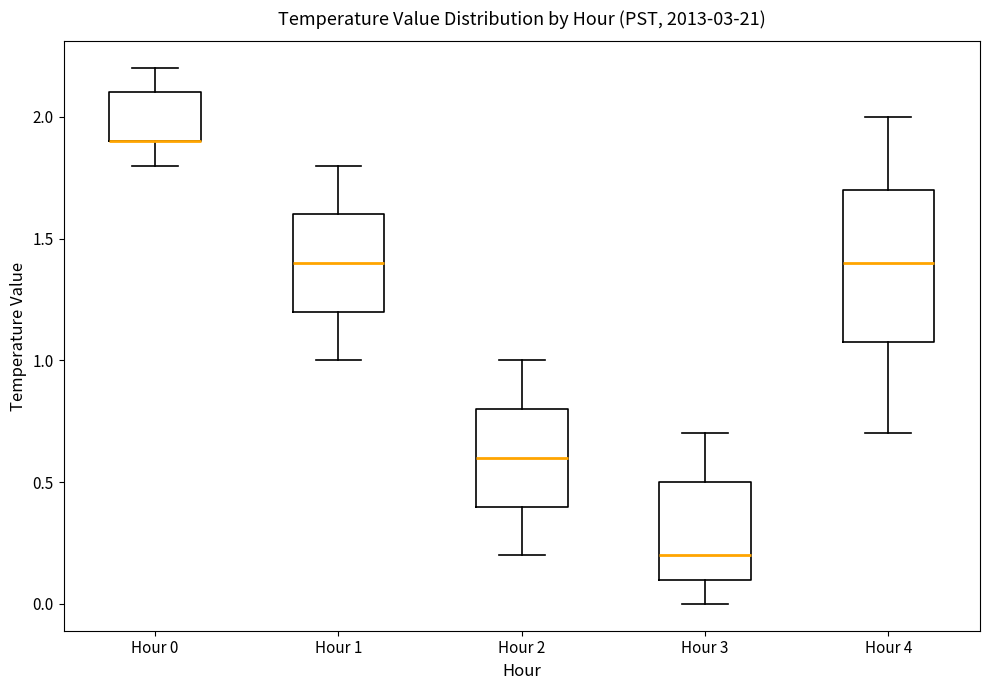

Reading left to right, read every box against the y-axis: the position of its median line, the range the box covers, and the ends of its whiskers. The values are not printed on the chart, so give them approximately, as read against the axis.

Hour 0: median 1.9 (drawn on the box's lower edge), box 1.9 to 2.1, whiskers 1.8 to 2.2
Hour 1: median 1.4, box 1.2 to 1.6, whiskers 1.0 to 1.8
Hour 2: median 0.6, box 0.4 to 0.8, whiskers 0.2 to 1.0
Hour 3: median 0.2, box 0.1 to 0.5, whiskers 0.0 to 0.7
Hour 4: median 1.4, box 1.1 to 1.7, whiskers 0.7 to 2.0